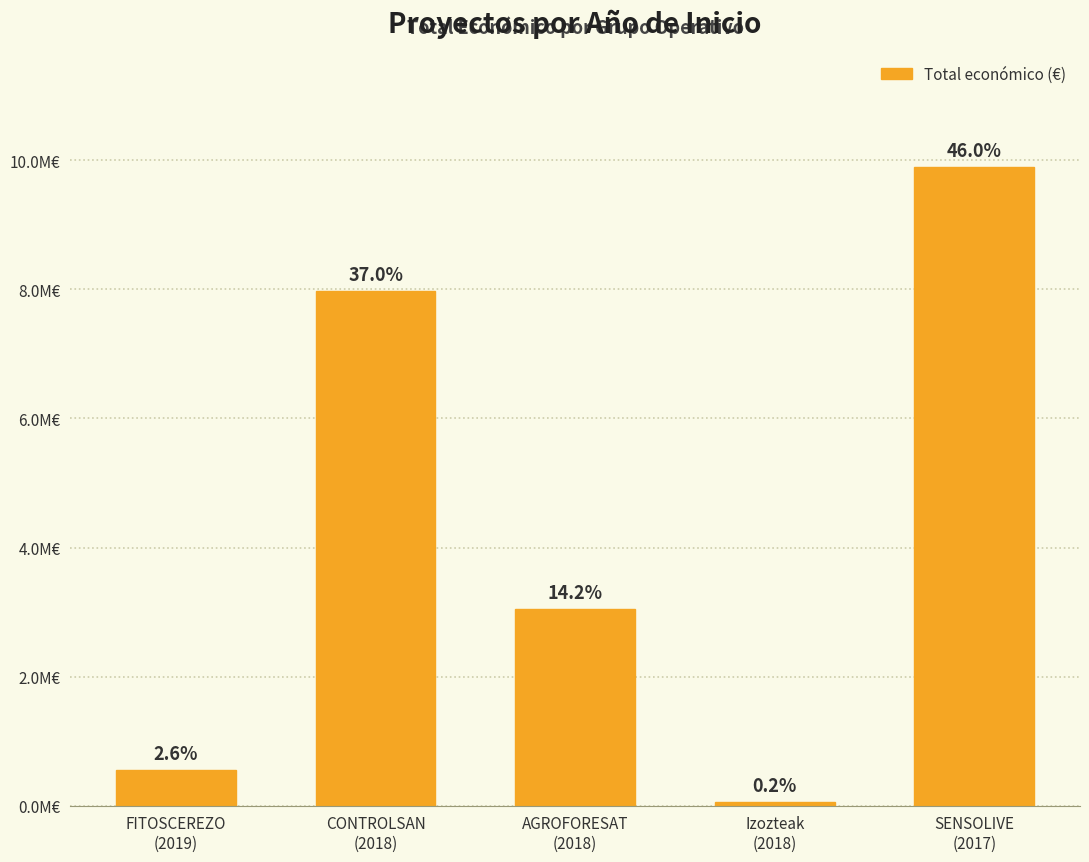

What is the label of the 3rd bar from the left?

AGROFORESAT
(2018)